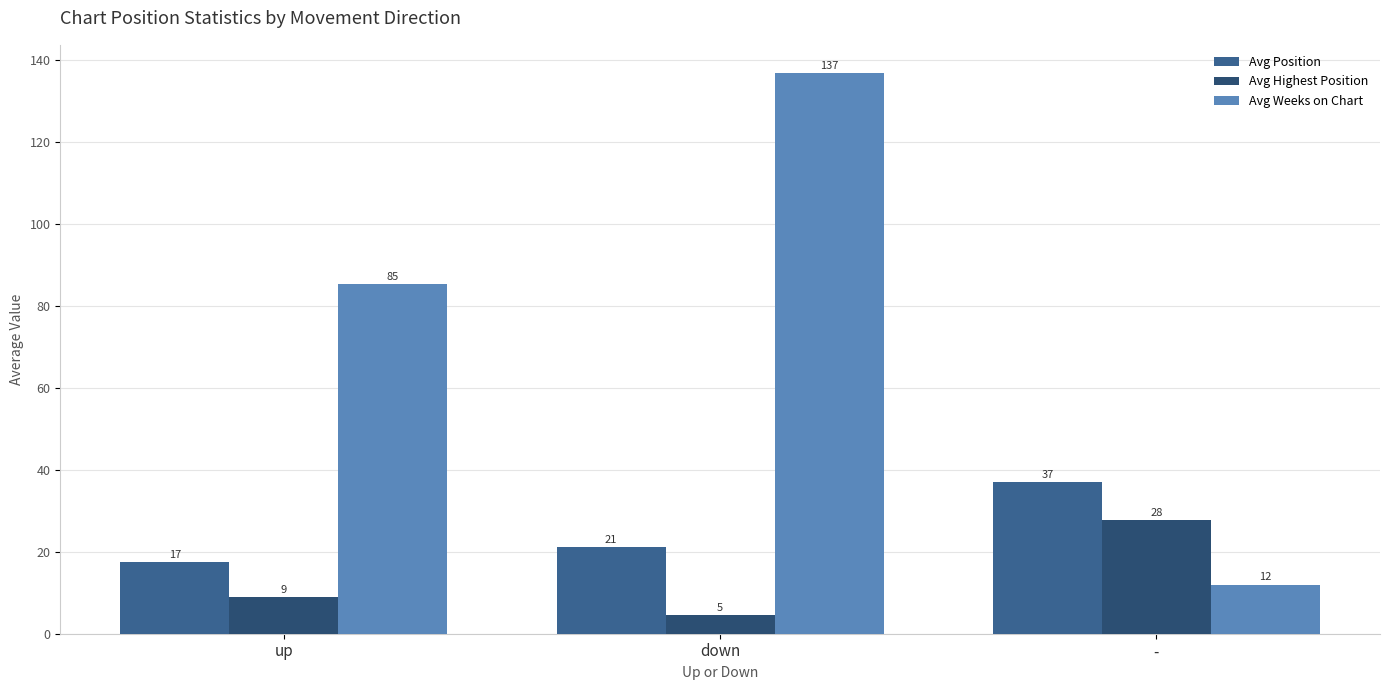

How many bars are there in each group?

3